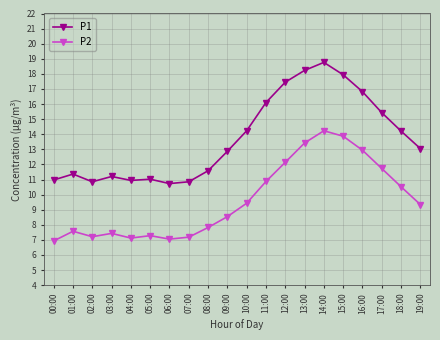

Where is the first local maximum for P1?

01:00